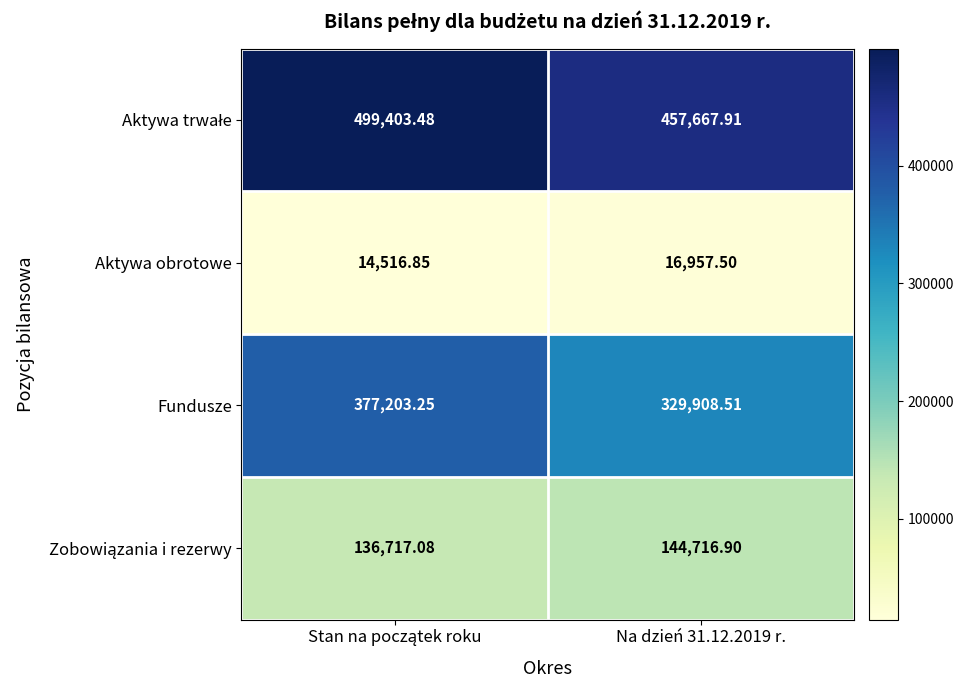

Is the value of Aktywa obrotowe at Na dzień 31.12.2019 r. greater than the value of Fundusze at Na dzień 31.12.2019 r.?

No